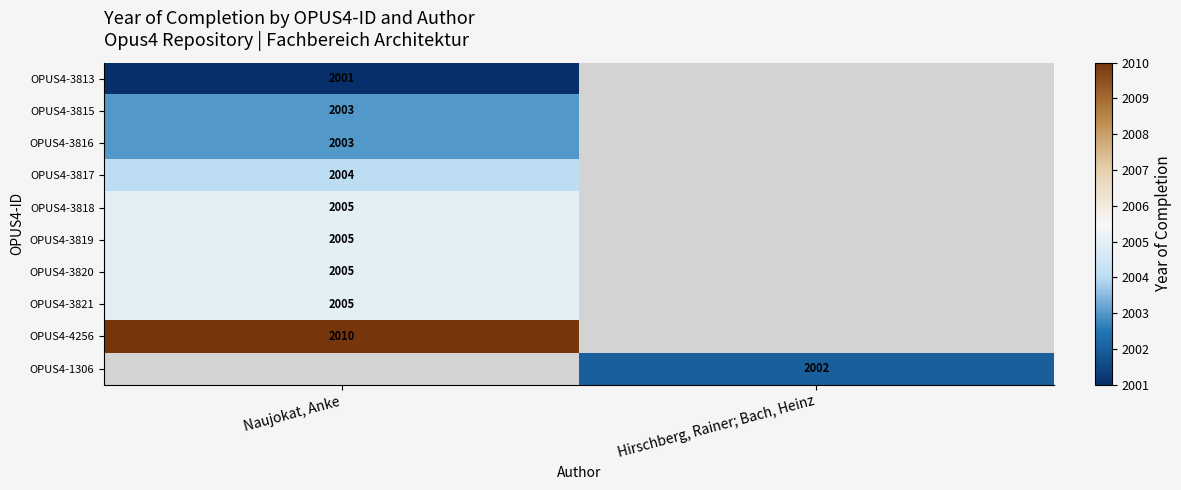

The OPUS4-4256 series shows 437 at Naujokat, Anke. True or false?

False